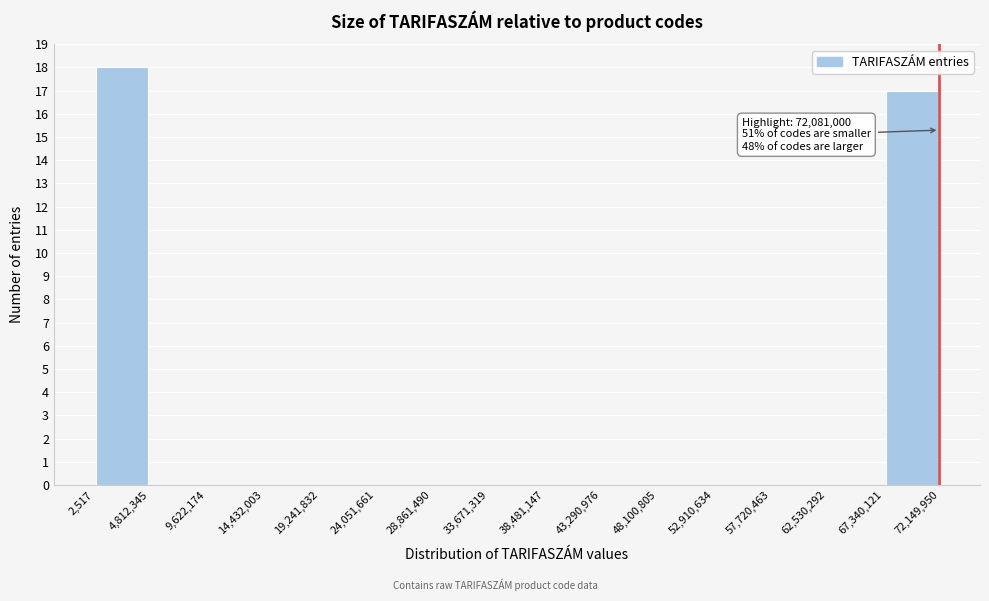

Over which range of the x-axis is the bar tallest?

2,517 to 4,812,345